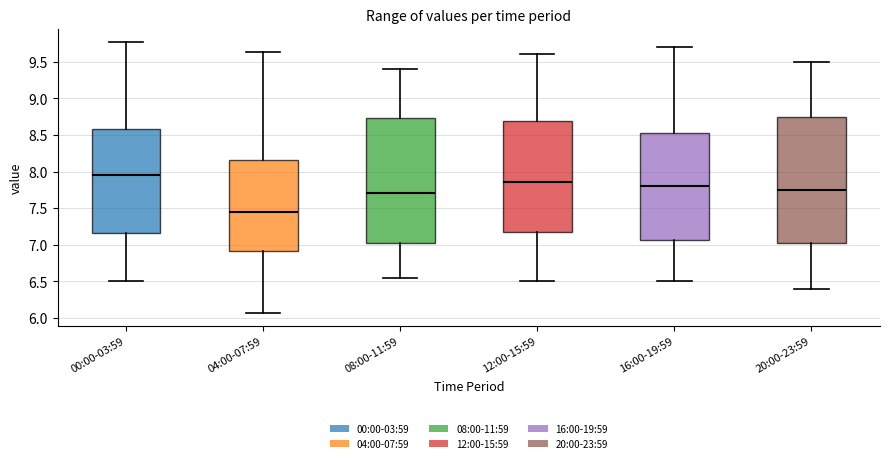

Where does the lower whisker of the box for 16:00-19:59 end on the y-axis? The values are not printed on the chart, so give them approximately, as read against the axis.

6.50